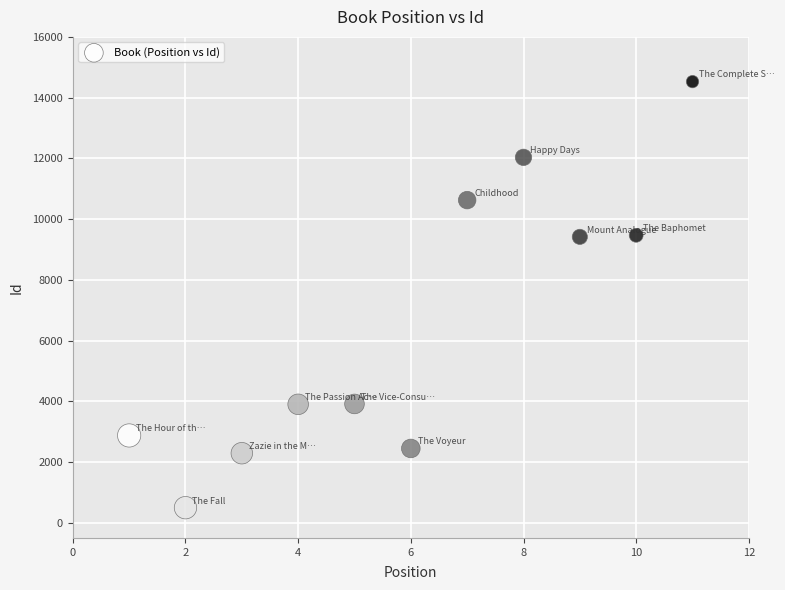

What is the average Y value?

6544